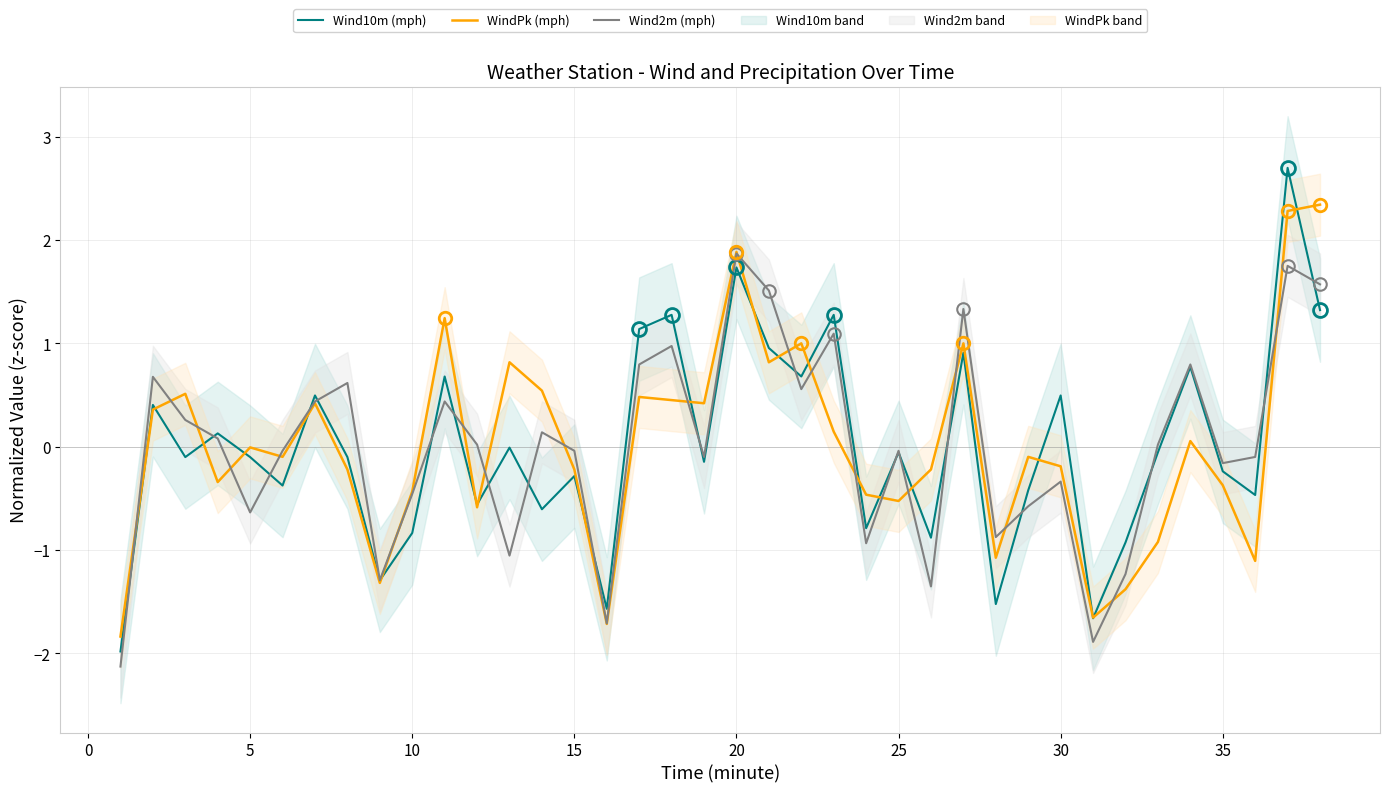

What is the minimum value for WindPk (mph)?

-1.8